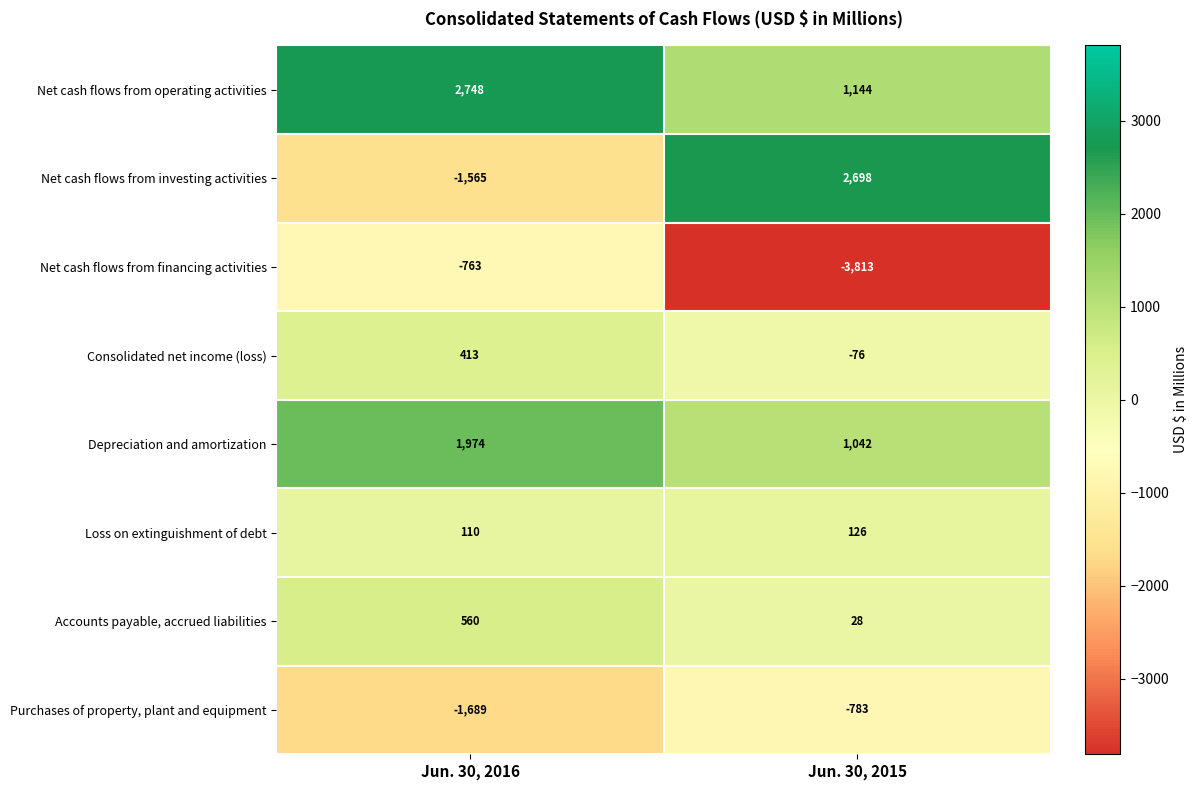

Which series has the largest range (max minus min)?

Net cash flows from investing activities